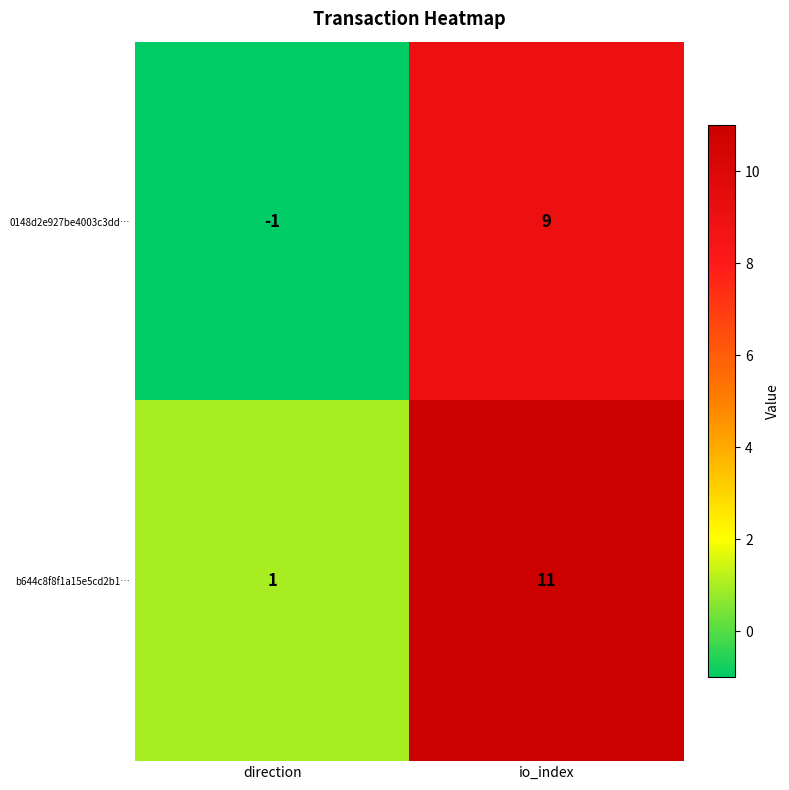

Which category has the lowest value across all series?

direction